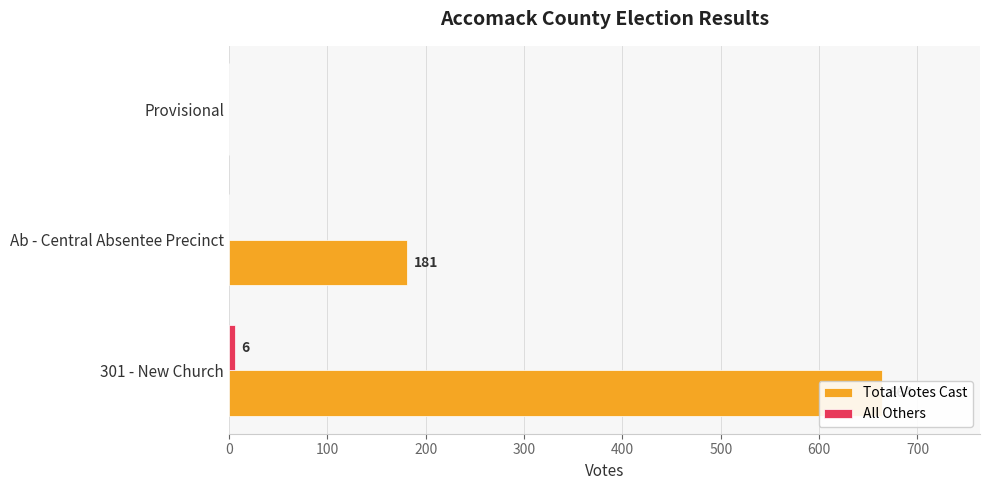

Are the bars horizontal?

Yes